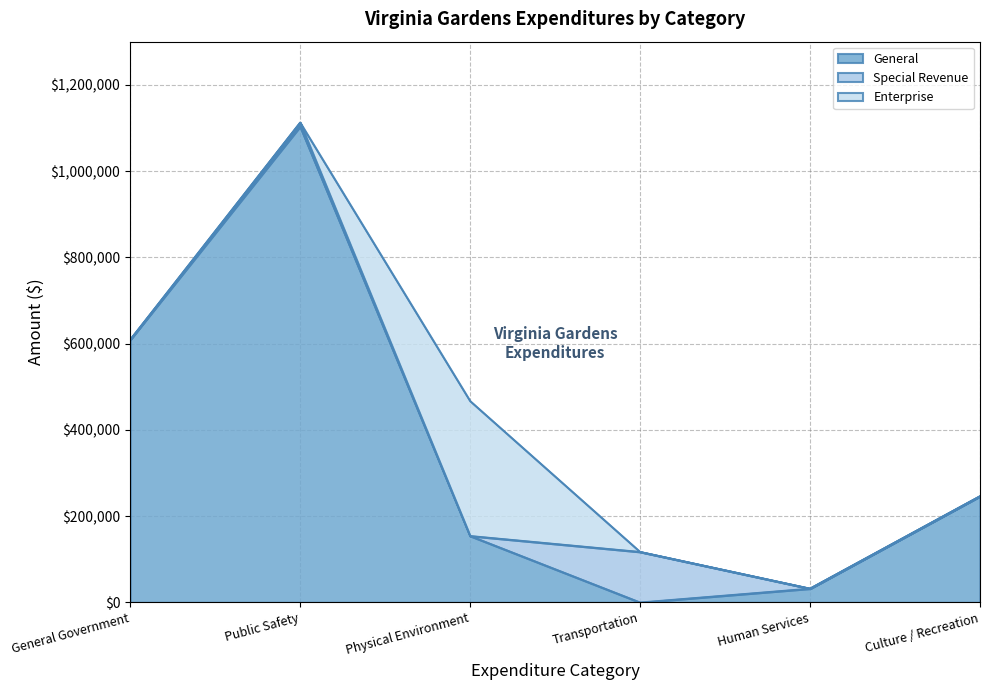

What are all the series names shown in the legend?

General, Special Revenue, Enterprise